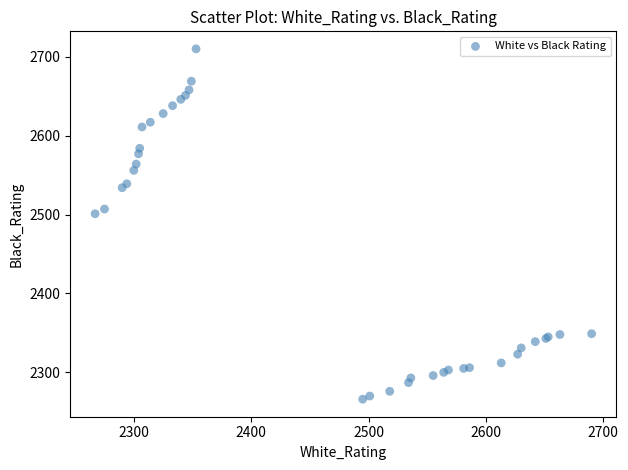

What Y value in the scatter plot is closest to 2488?

2501